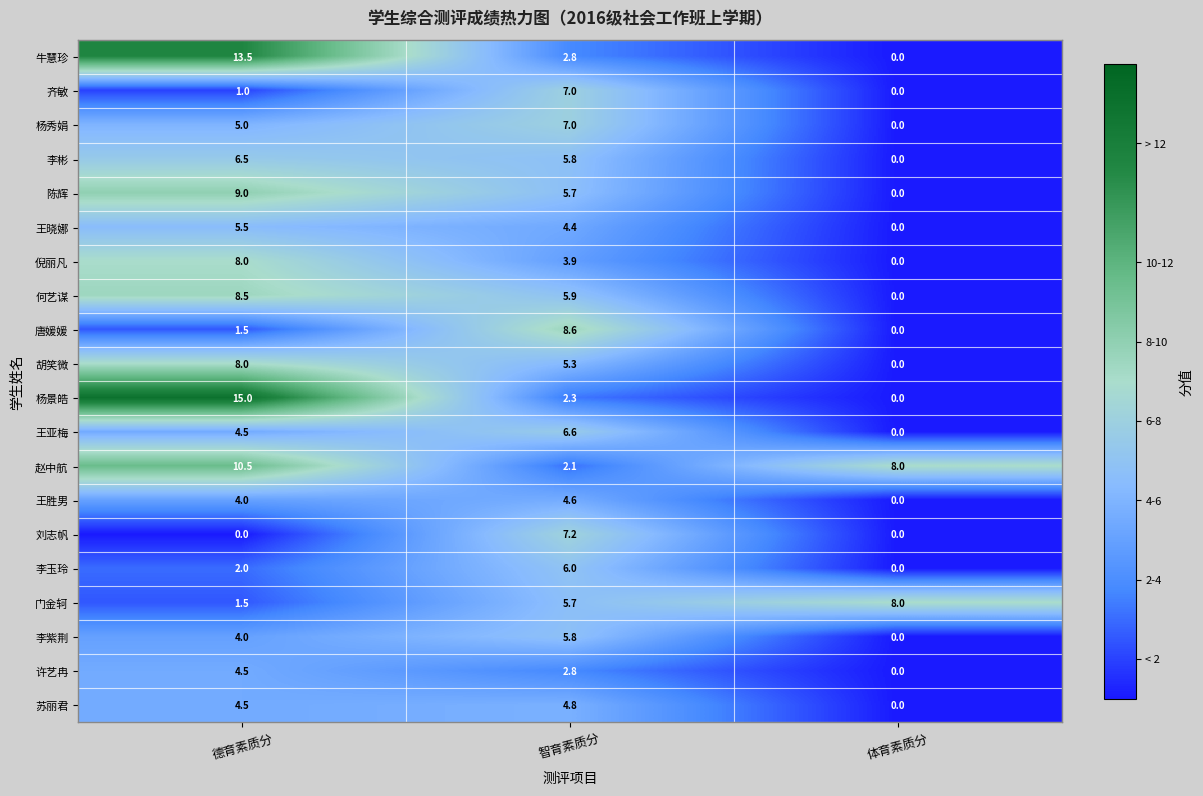

How many series are shown in this chart?

20